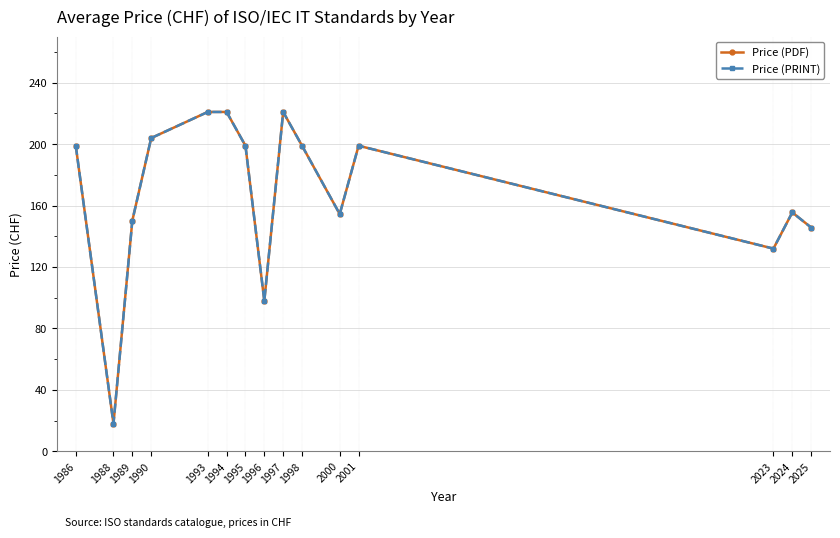

Does the chart have visible grid lines?

Yes